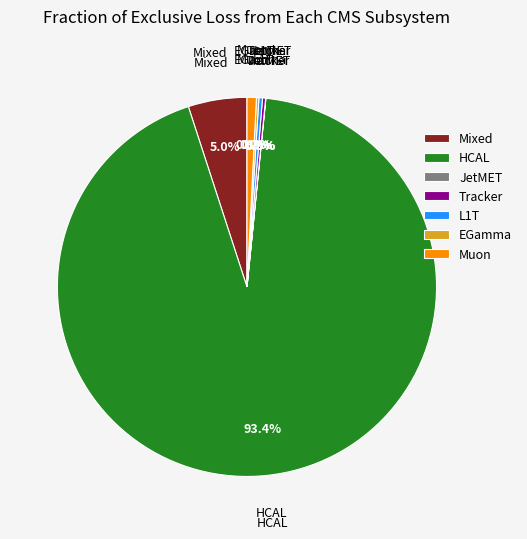

Does HCAL account for over 50% of the chart?

Yes